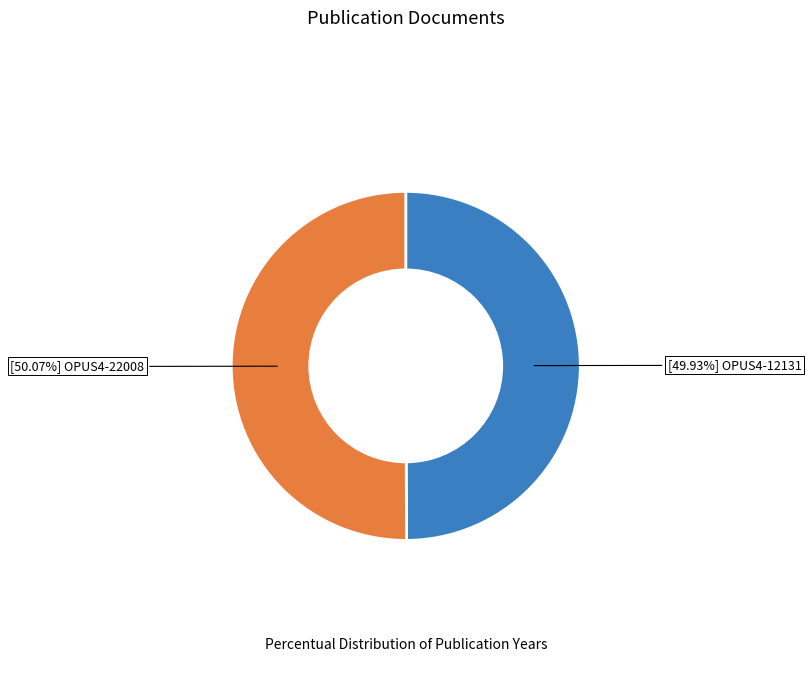

Which category has the smallest portion of the pie?

OPUS4-12131